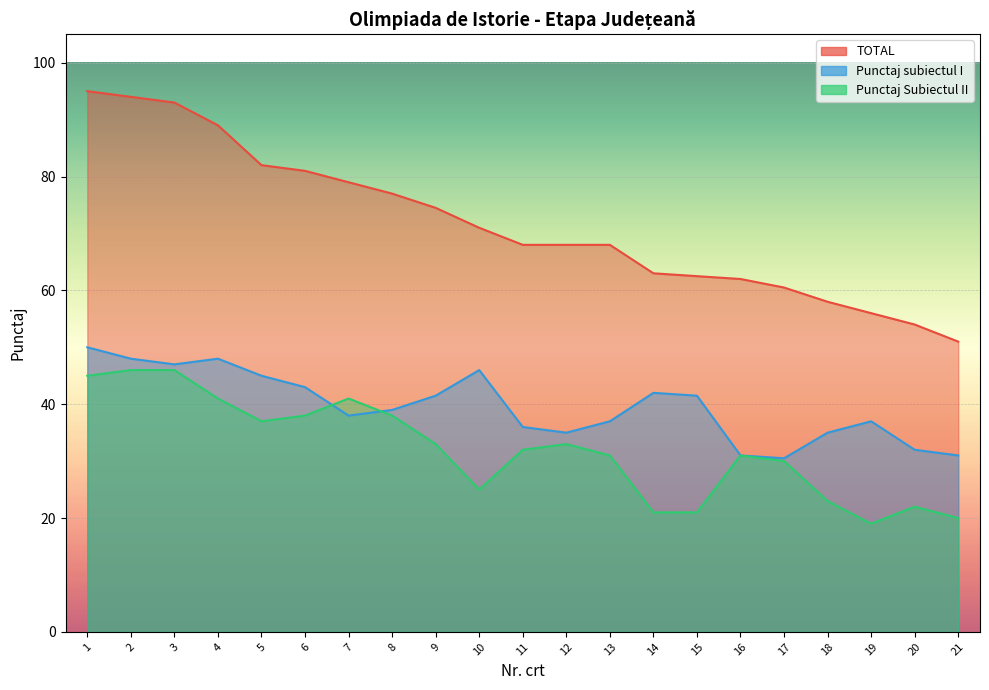

What is the highest value of the Punctaj subiectul I series?

50.0